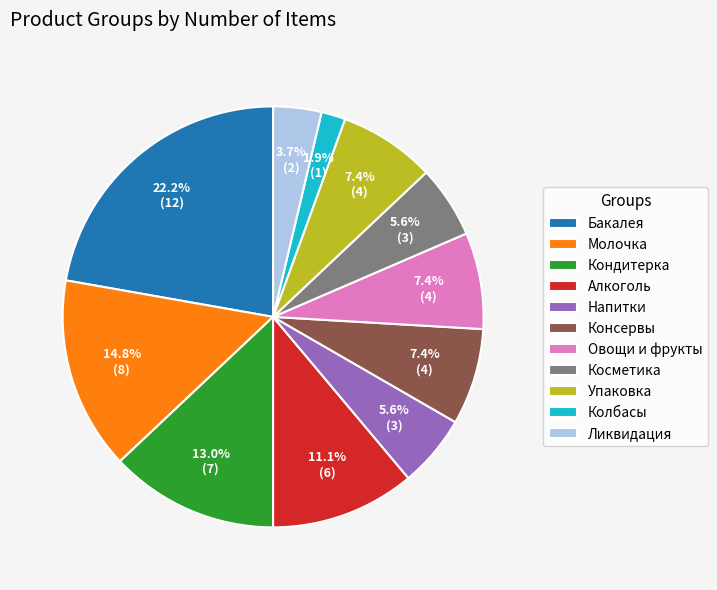

True or false: Алкоголь accounts for 20% of the total.

False